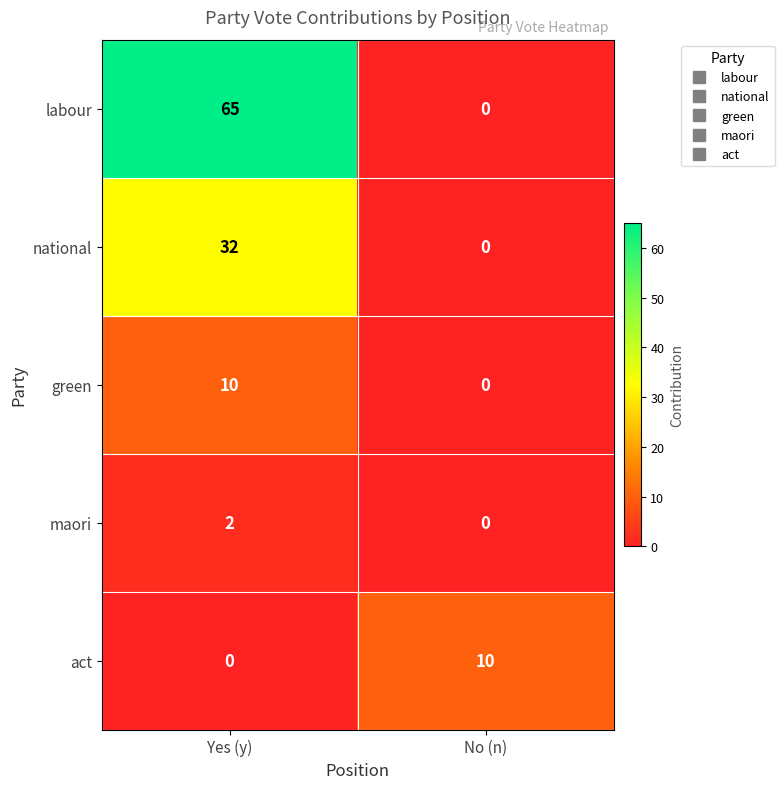

Rank the series at Yes (y) from lowest to highest value.

act, maori, green, national, labour